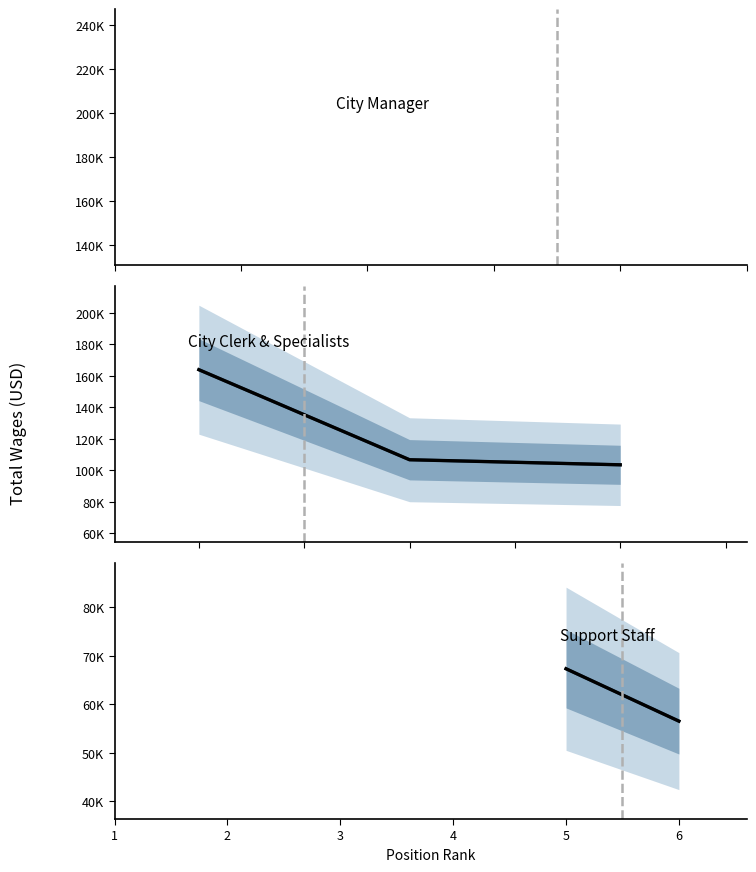

Reading left to right, what are all the values shown in this chart?

186606	163946	106722	103505	67314	56510